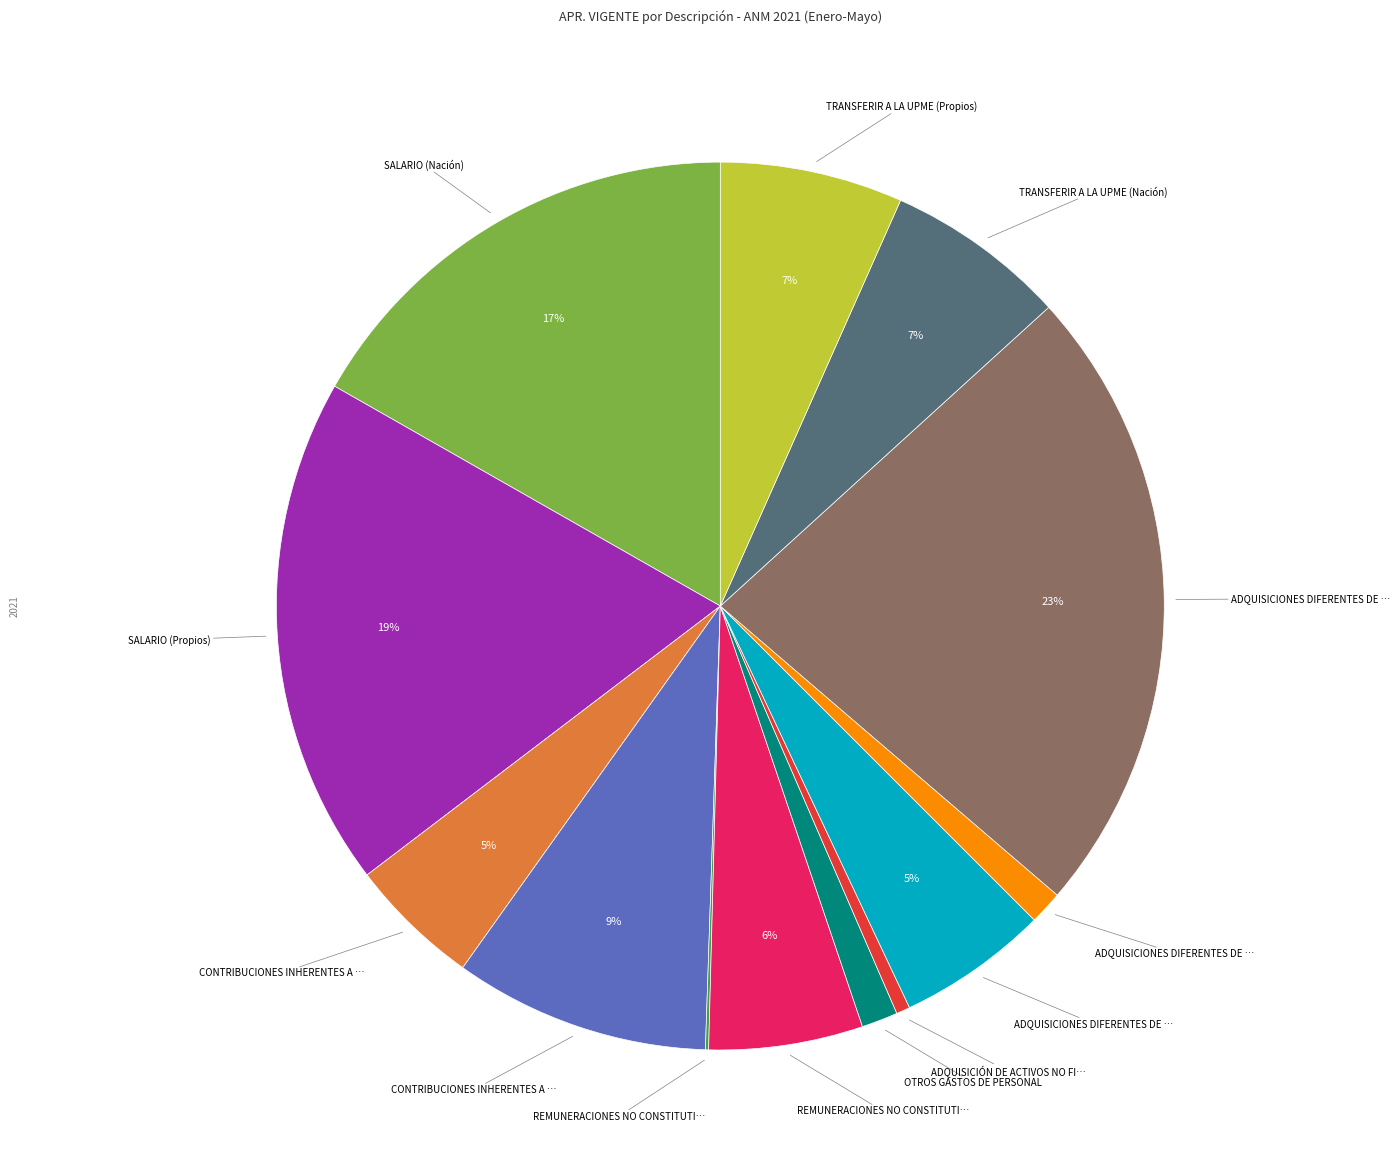

Does any single category account for the majority?

No